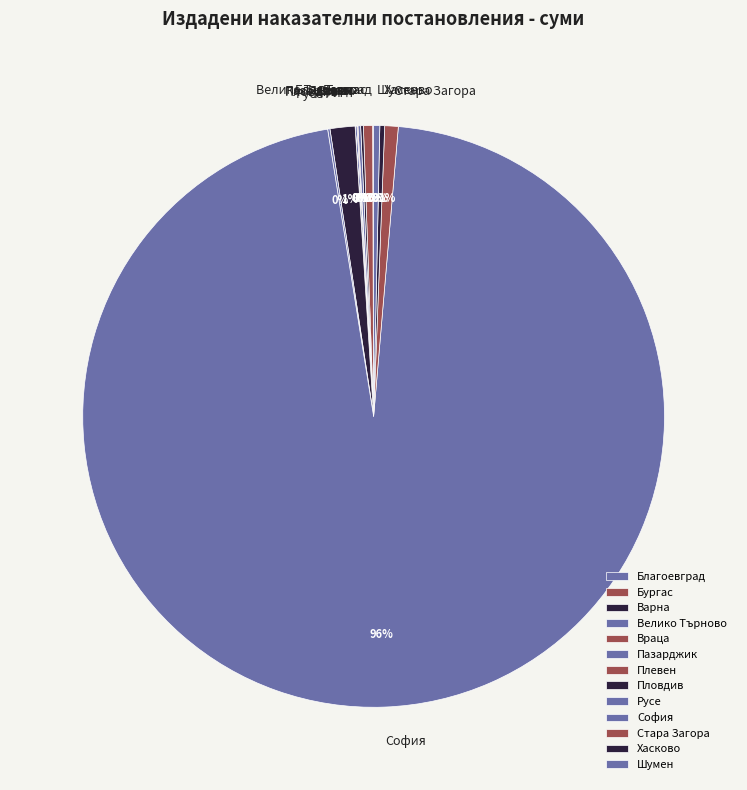

To the nearest percent, what is the average slice percentage?

8%